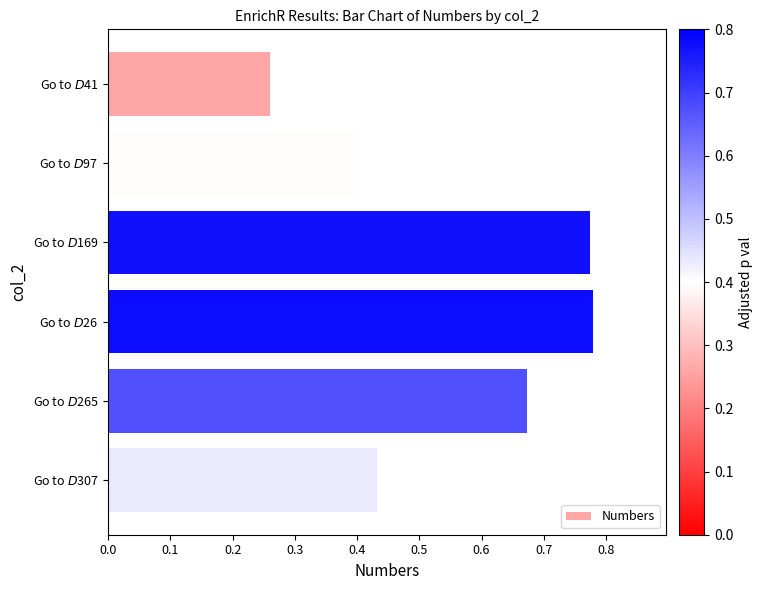

What is the difference between the maximum and minimum values?

0.5